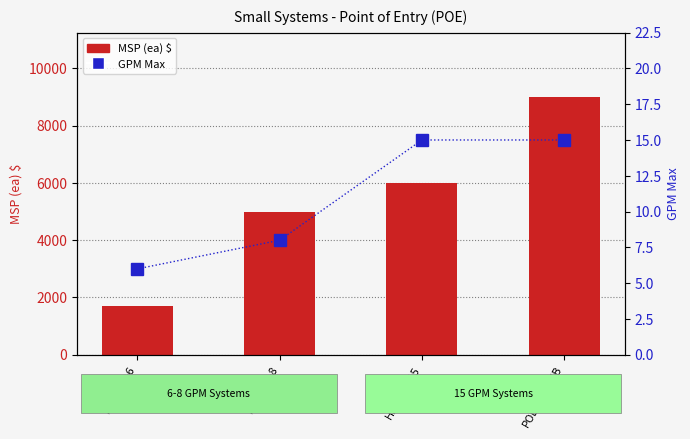

At which label does MSP (ea) $ first exceed 5999?

HM-POE-15